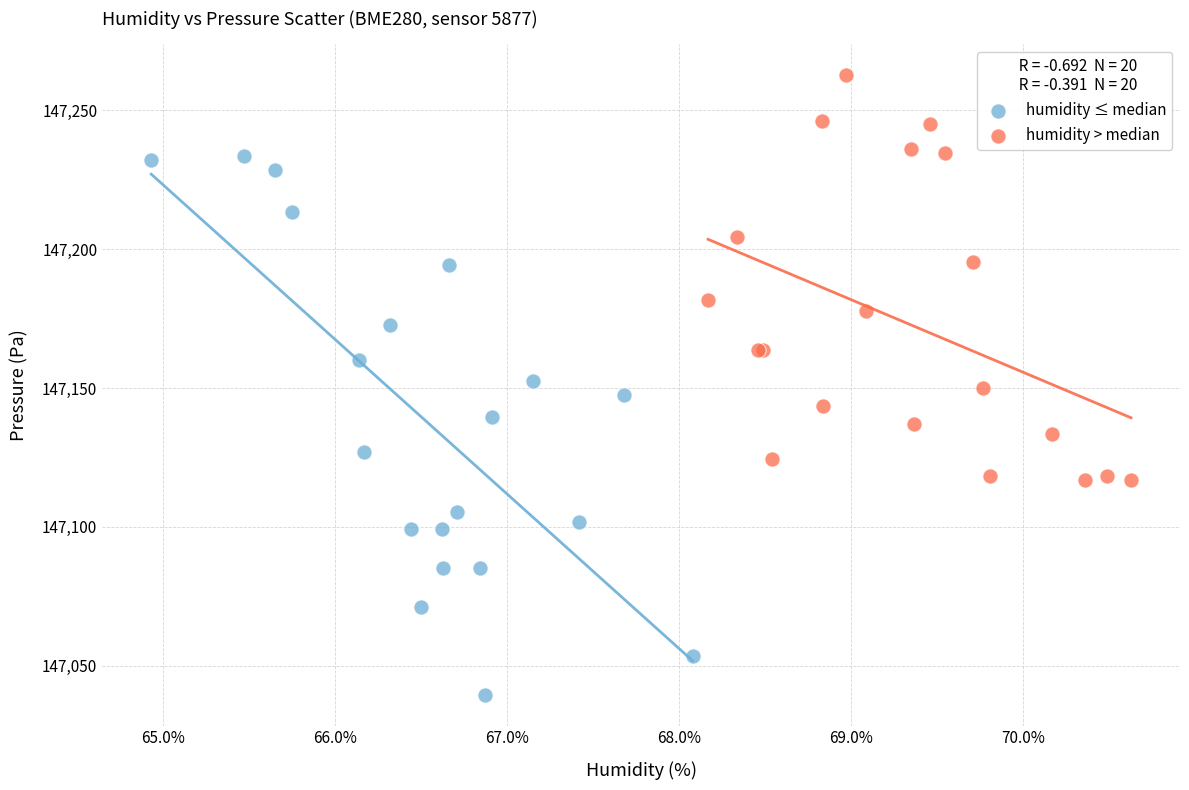

Which series reaches the minimum Y coordinate?

humidity ≤ median